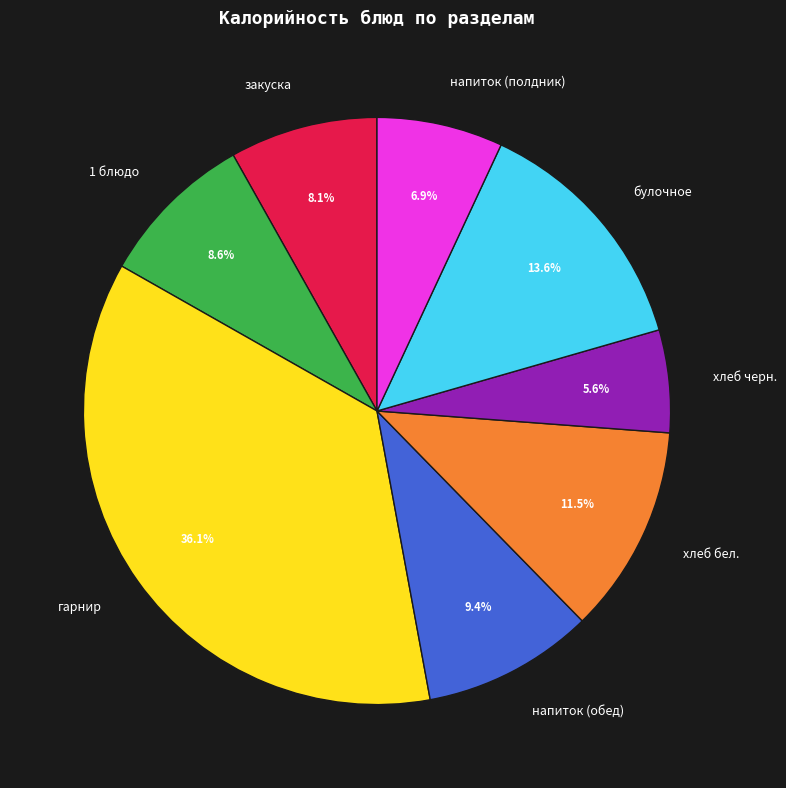

Between напиток (обед) and напиток (полдник), which is larger?

напиток (обед)